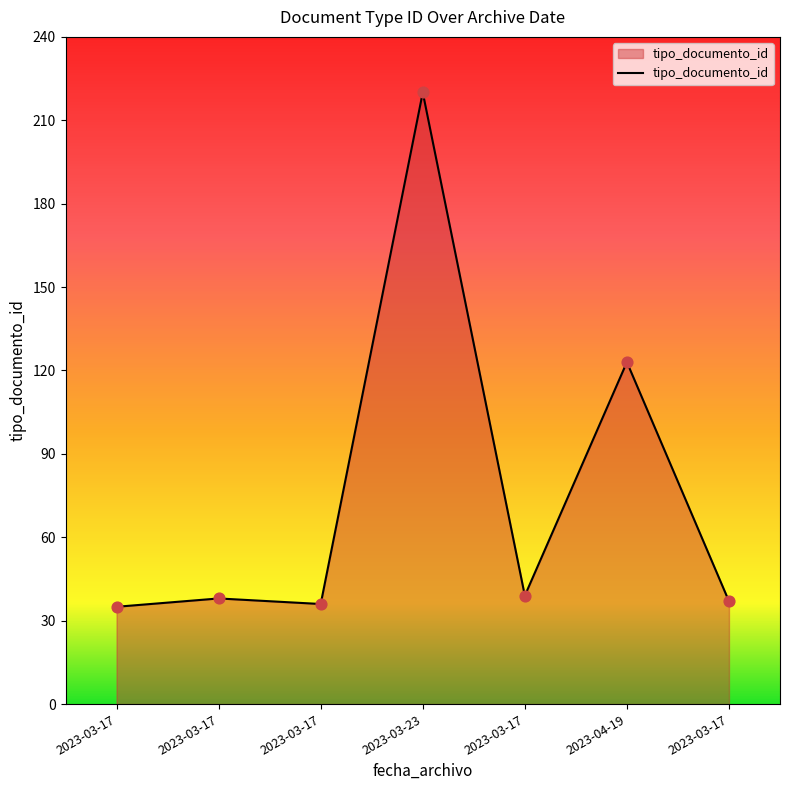

Which has a higher value, 2023-03-17 or 2023-03-23?

2023-03-23